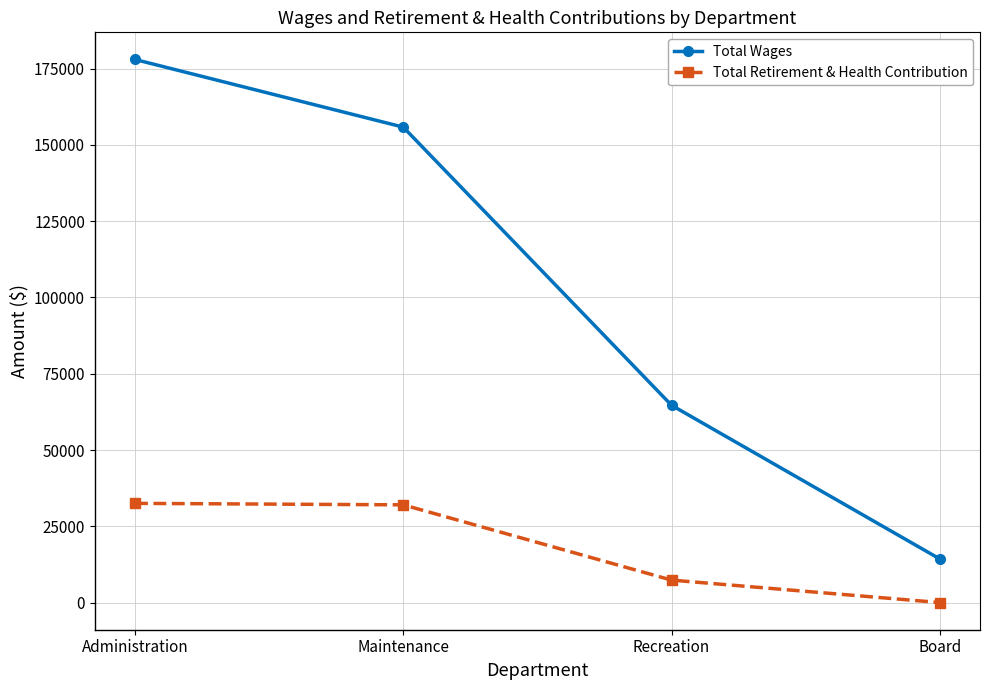

How many data points does each series have?

4